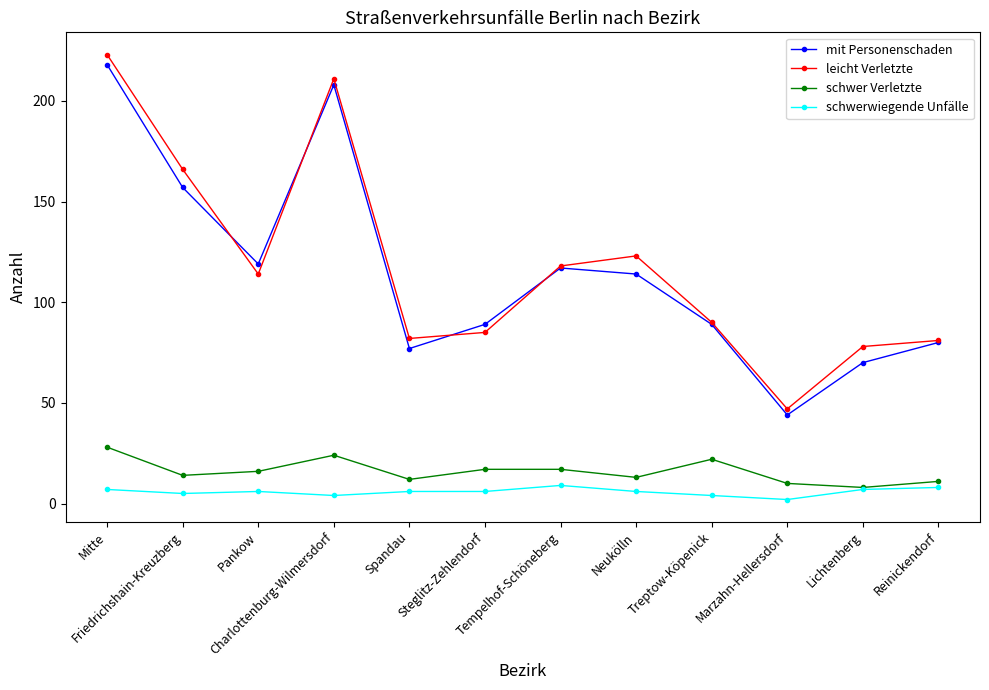

Where is mit Personenschaden nearest to the value 131?

Pankow